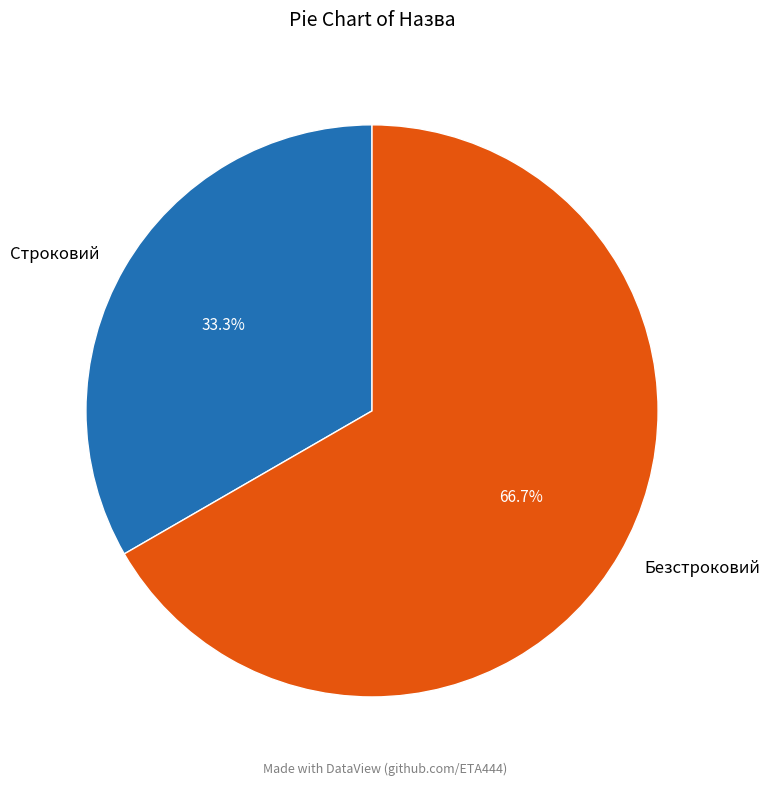

What percentage is NOT represented by Безстроковий?

33.3%